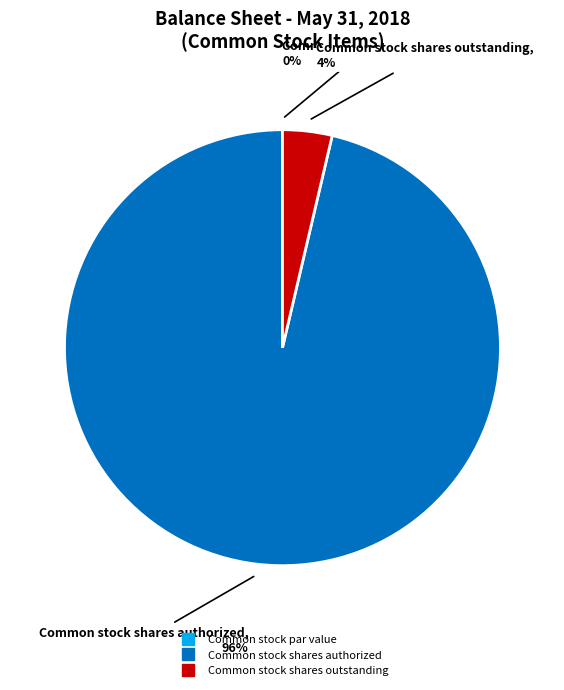

Is the sum of Common stock shares authorized and Common stock shares outstanding greater than half?

Yes